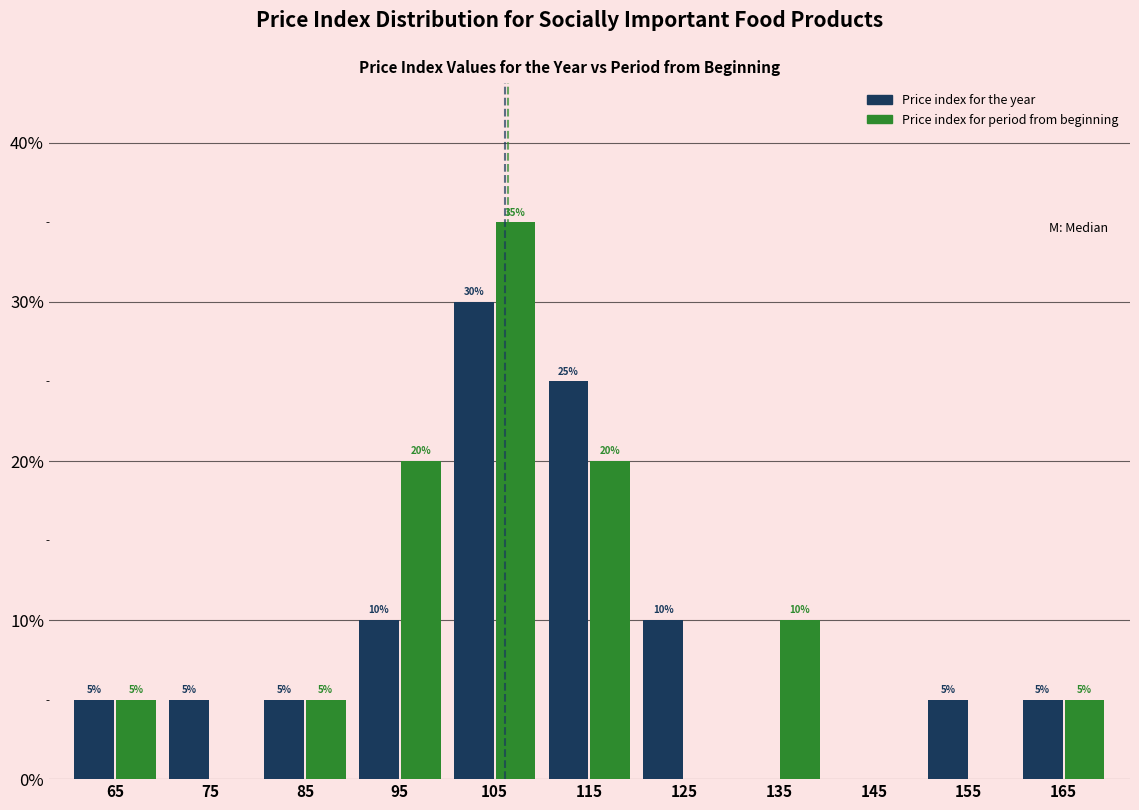

Reading left to right, list all the values displayed in this chart.

Price index for the year: 65=5	75=5	85=5	95=10	105=30	115=25	125=10	135=0	145=0	155=5	165=5
Price index for period from beginning: 65=5	75=0	85=5	95=20	105=35	115=20	125=0	135=10	145=0	155=0	165=5